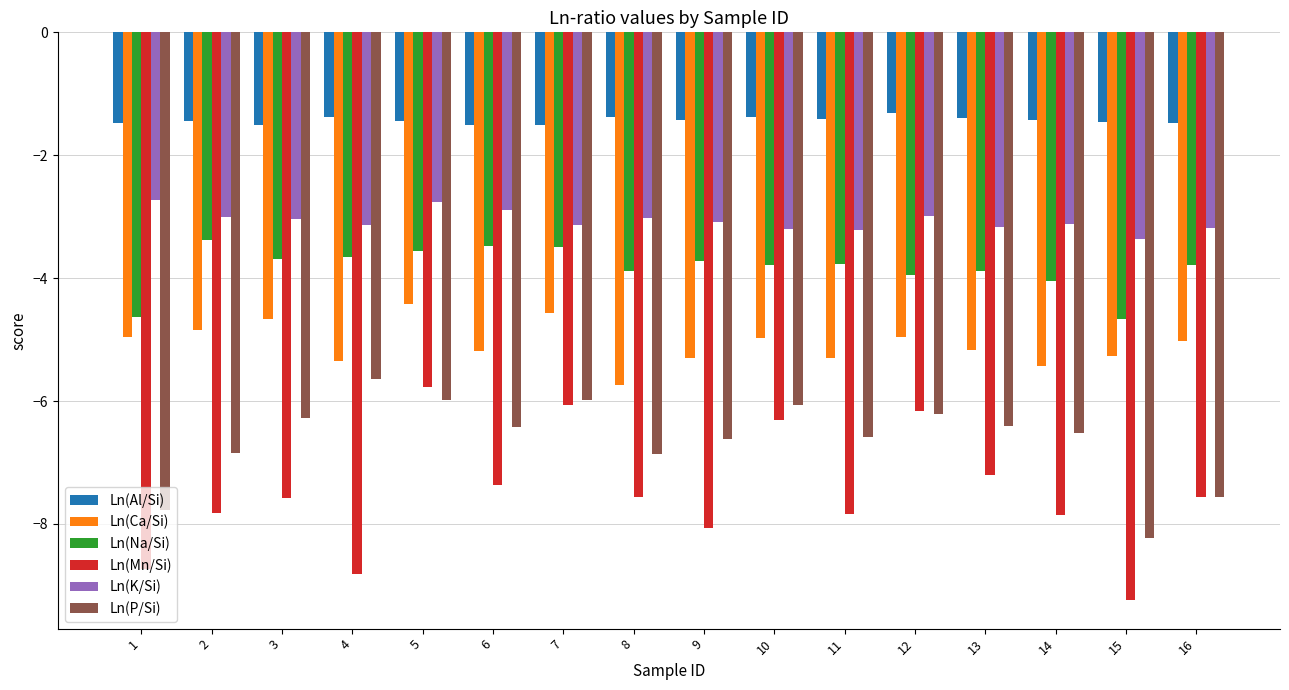

The value of Ln(P/Si) at 5 is -8.6. True or false?

False